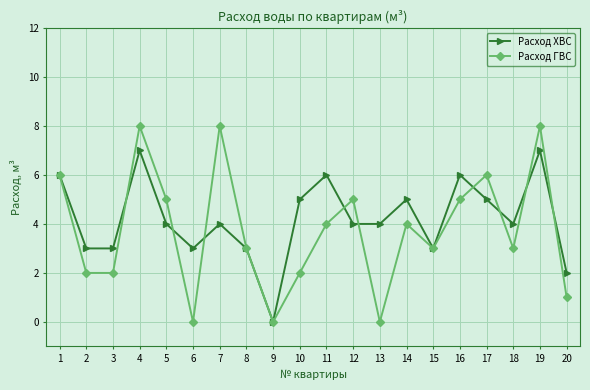

What is the value of the Расход ХВС point at the 13th from the left?

4